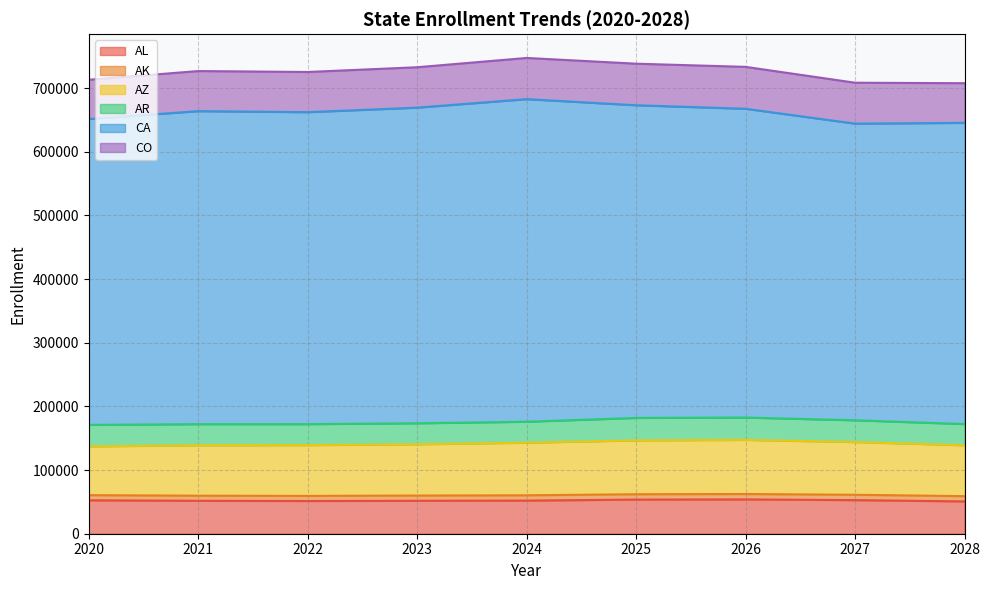

Where is the first local minimum for AK?

2021